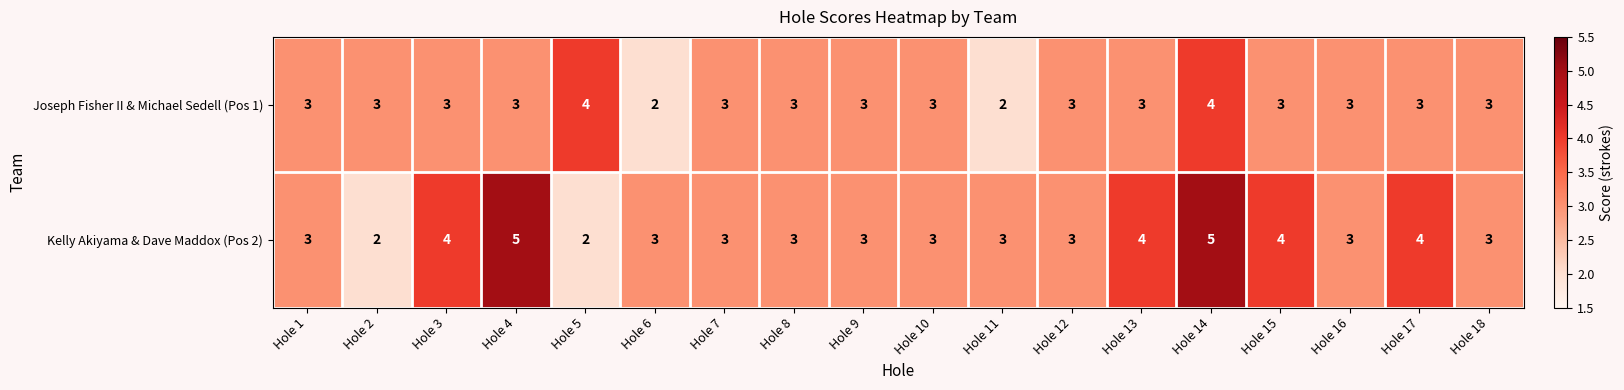

At which category is the sum across all series the highest?

Hole 14